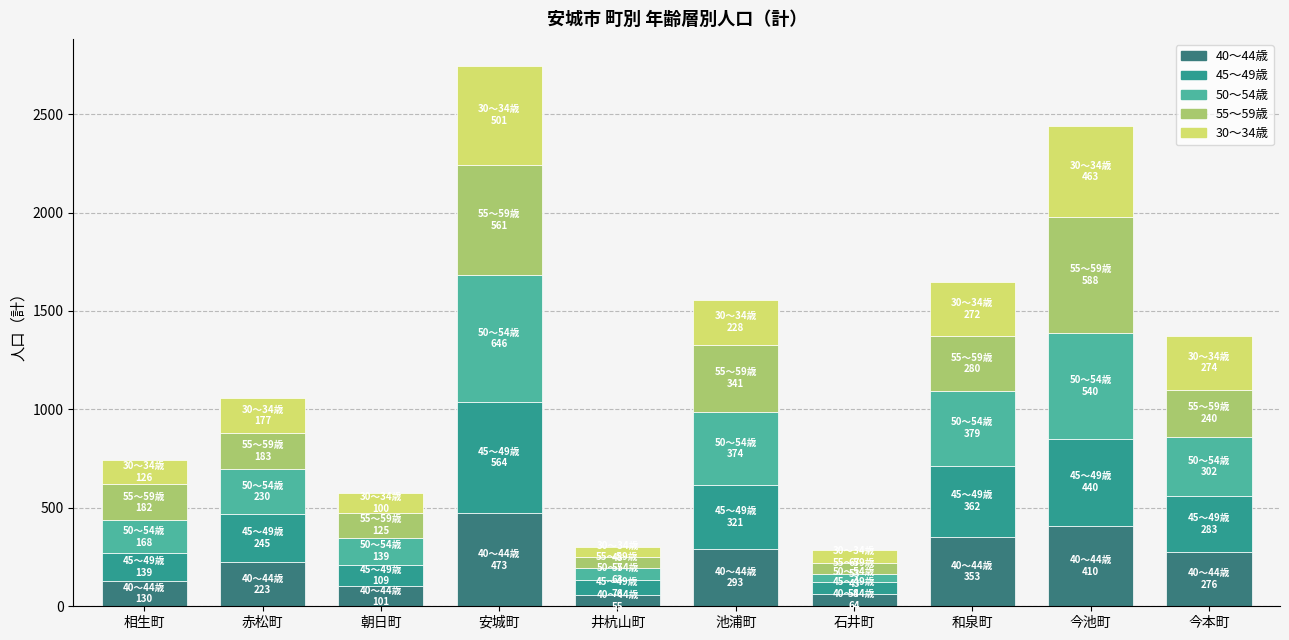

What is the total value across all series at 今池町?

2441